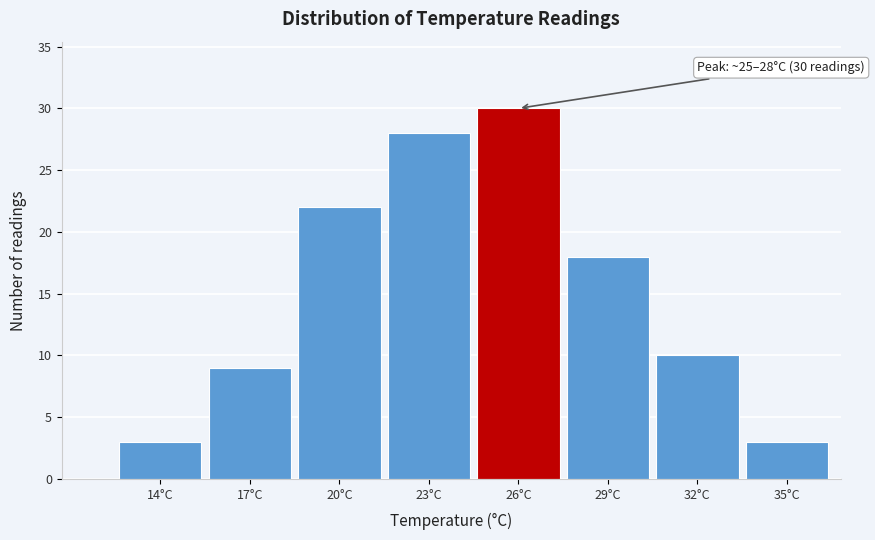

Reading right to left, list all the values displayed in this chart.

3	10	18	30	28	22	9	3